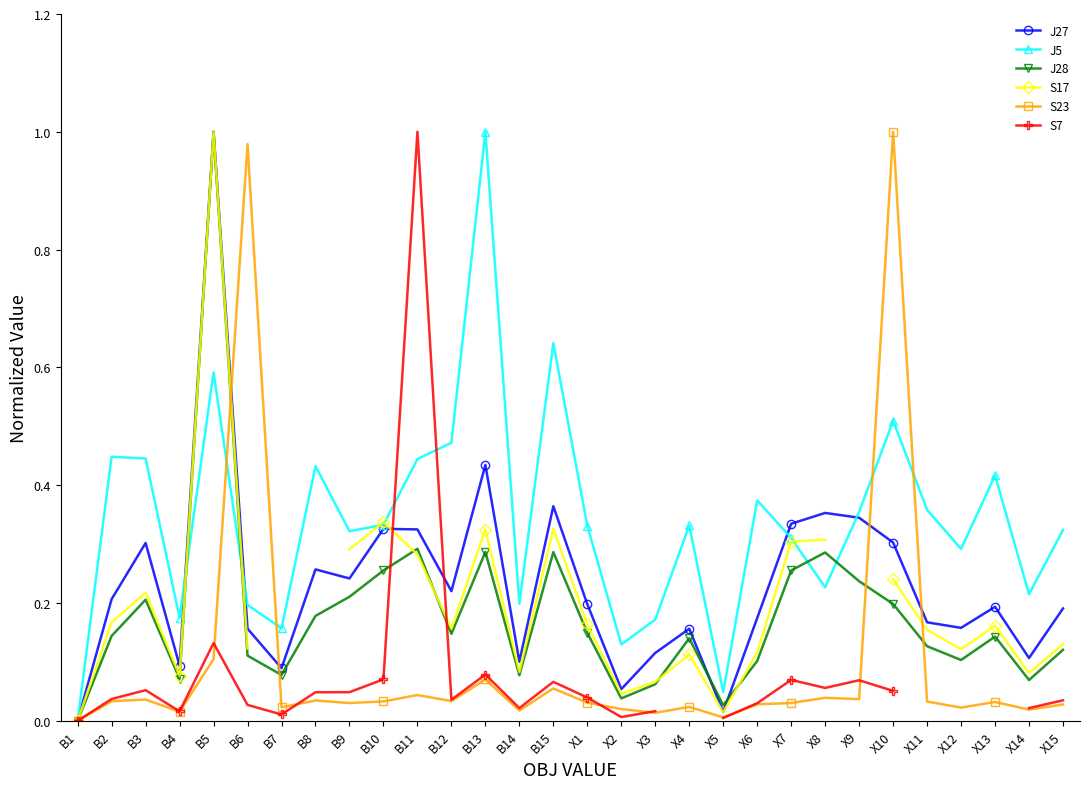

How many distinct data groups are displayed?

6